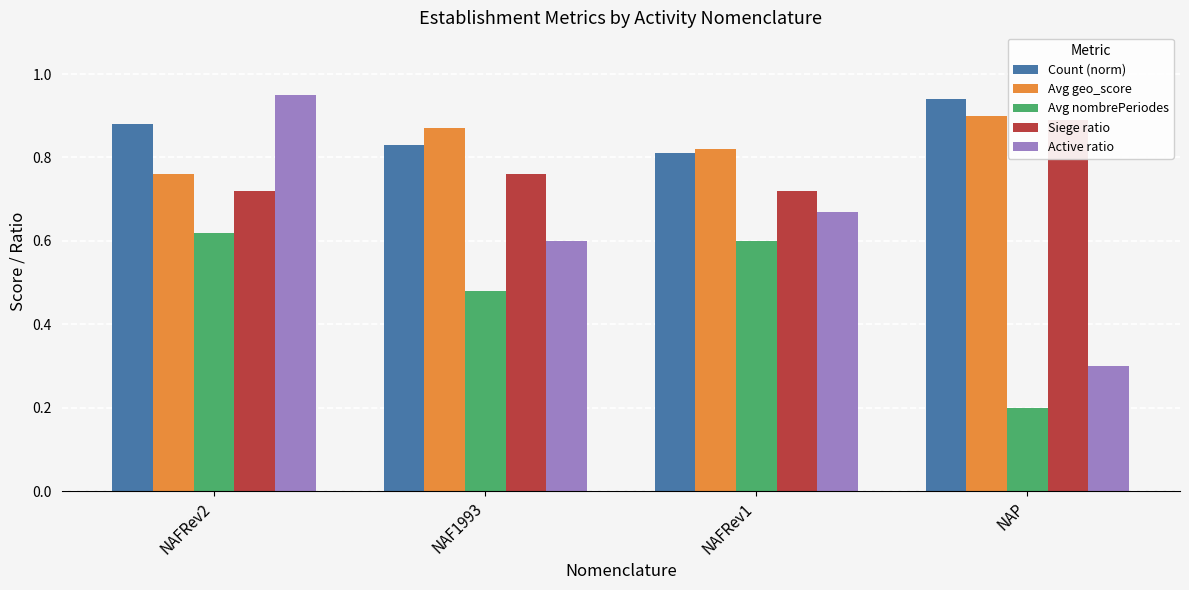

Which series has the widest spread of values?

Active ratio